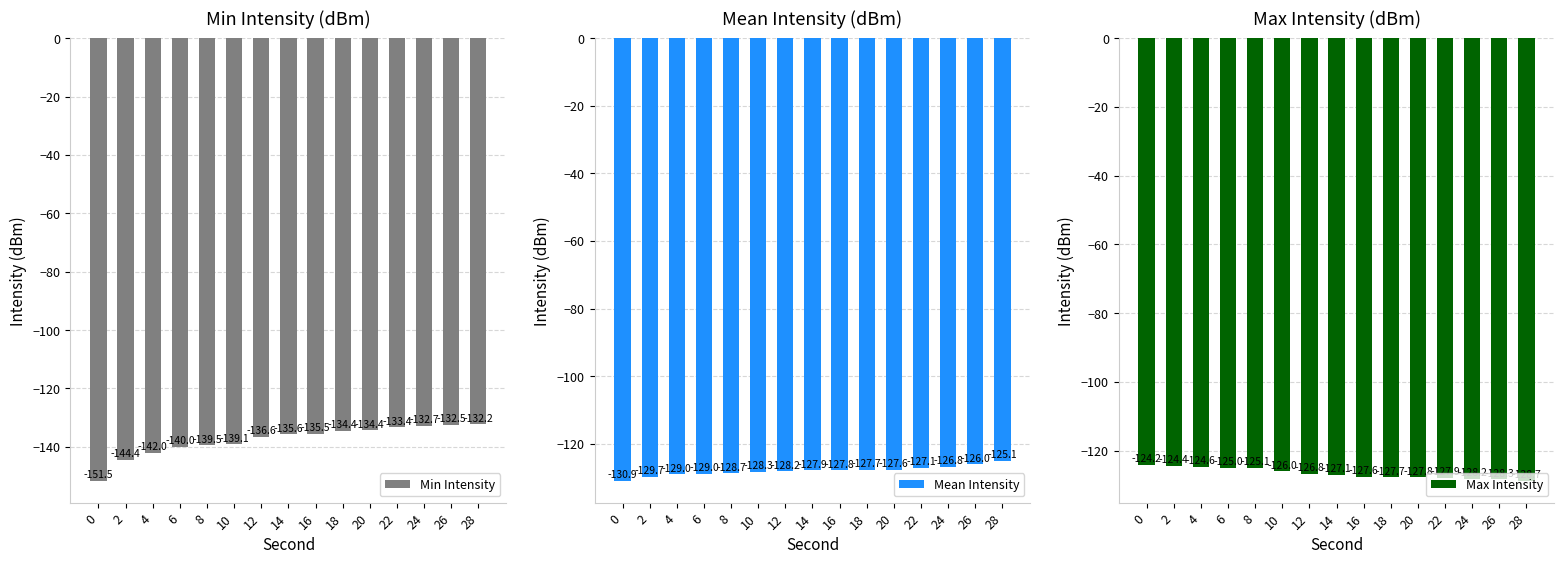

What is the minimum value for Mean Intensity?

-130.9